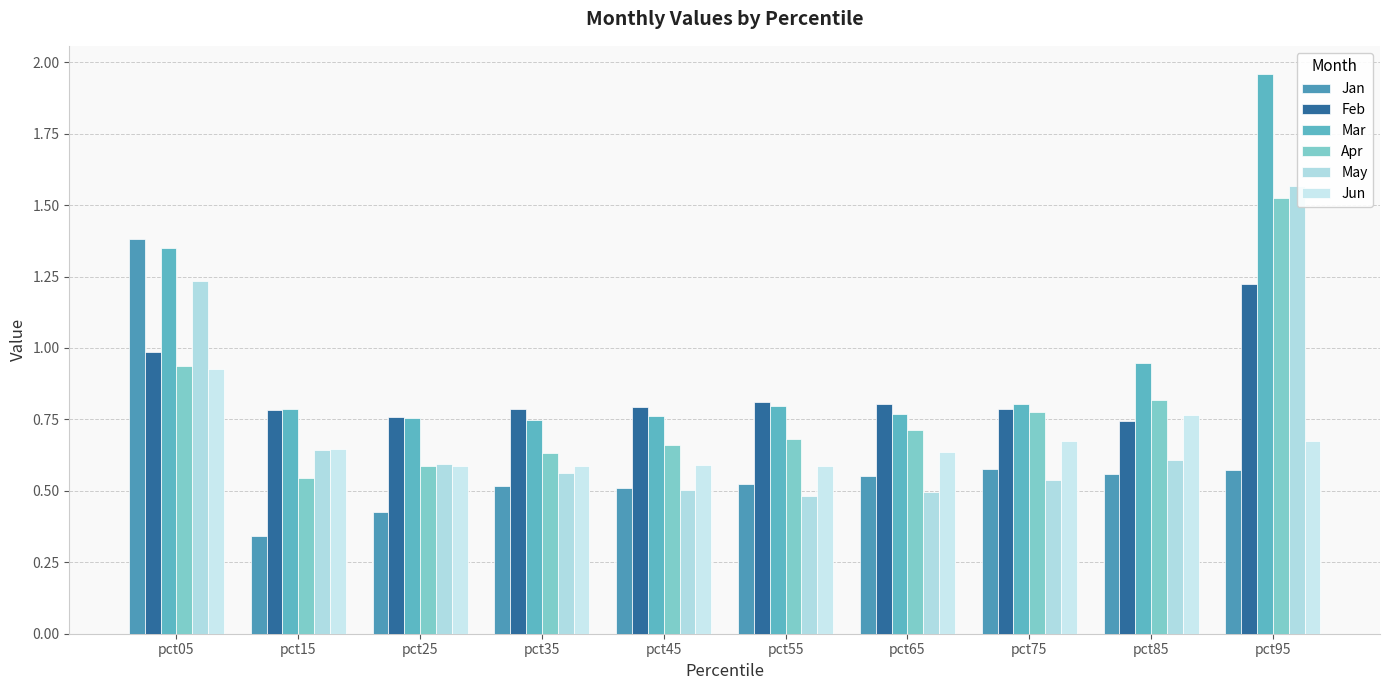

Reading left to right, list all the values displayed in this chart.

Jan: 1.4	0.3	0.4	0.5	0.5	0.5	0.6	0.6	0.6	0.6
Feb: 1.0	0.8	0.8	0.8	0.8	0.8	0.8	0.8	0.7	1.2
Mar: 1.4	0.8	0.8	0.7	0.8	0.8	0.8	0.8	0.9	2.0
Apr: 0.9	0.5	0.6	0.6	0.7	0.7	0.7	0.8	0.8	1.5
May: 1.2	0.6	0.6	0.6	0.5	0.5	0.5	0.5	0.6	1.6
Jun: 0.9	0.6	0.6	0.6	0.6	0.6	0.6	0.7	0.8	0.7